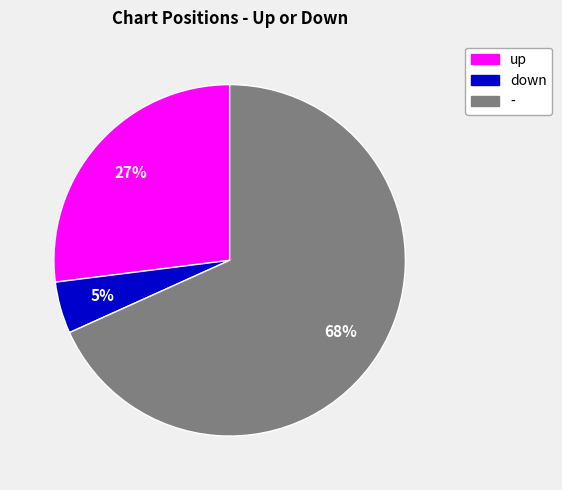

Is there a majority slice in this chart?

Yes